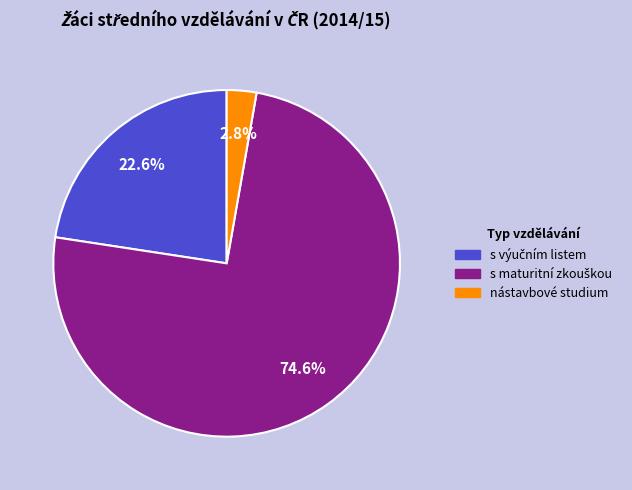

Is there any slice that represents more than half of the pie?

Yes